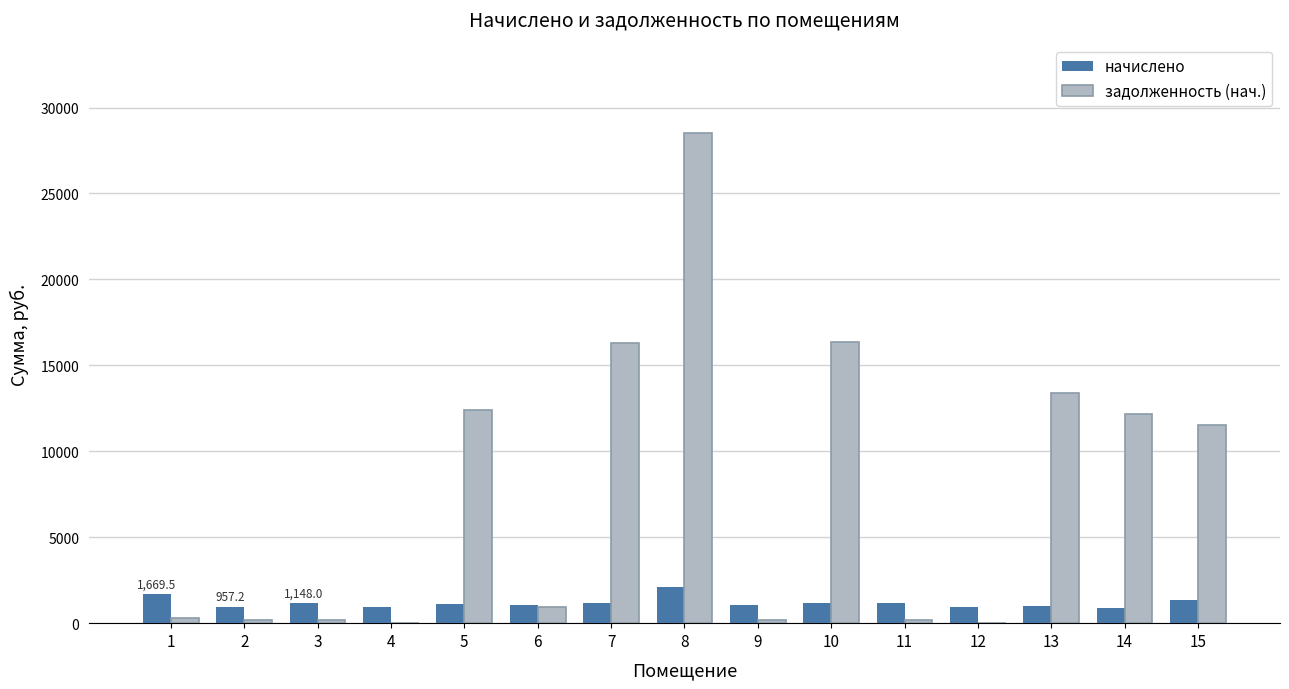

What is the sum of all начислено values?

17801.6